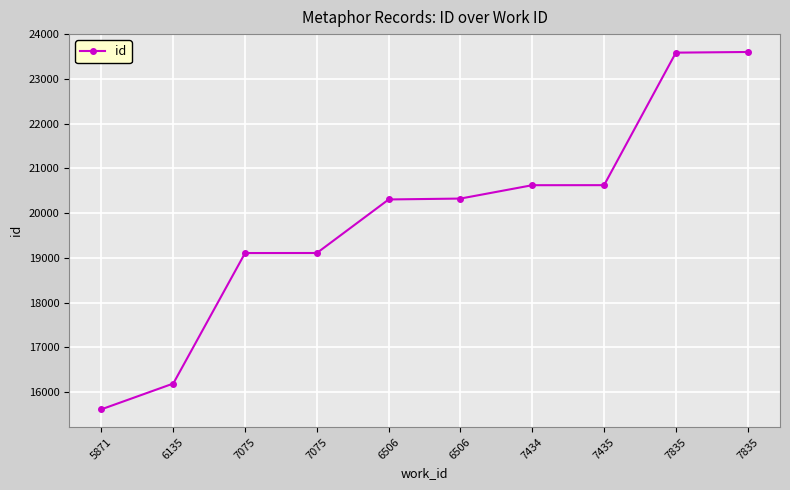

What is the smallest value displayed?

15611